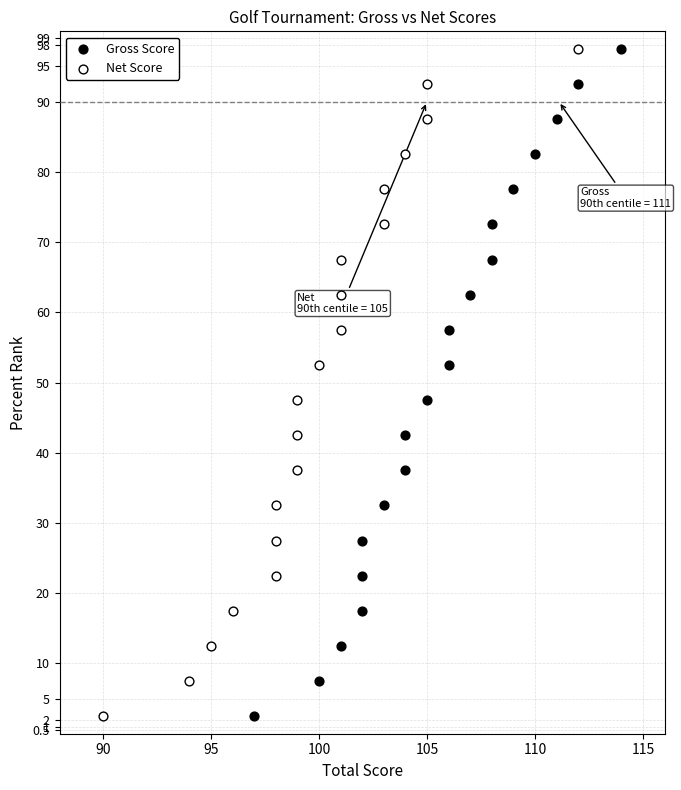

What are all the series names shown in the legend?

Gross Score, Net Score